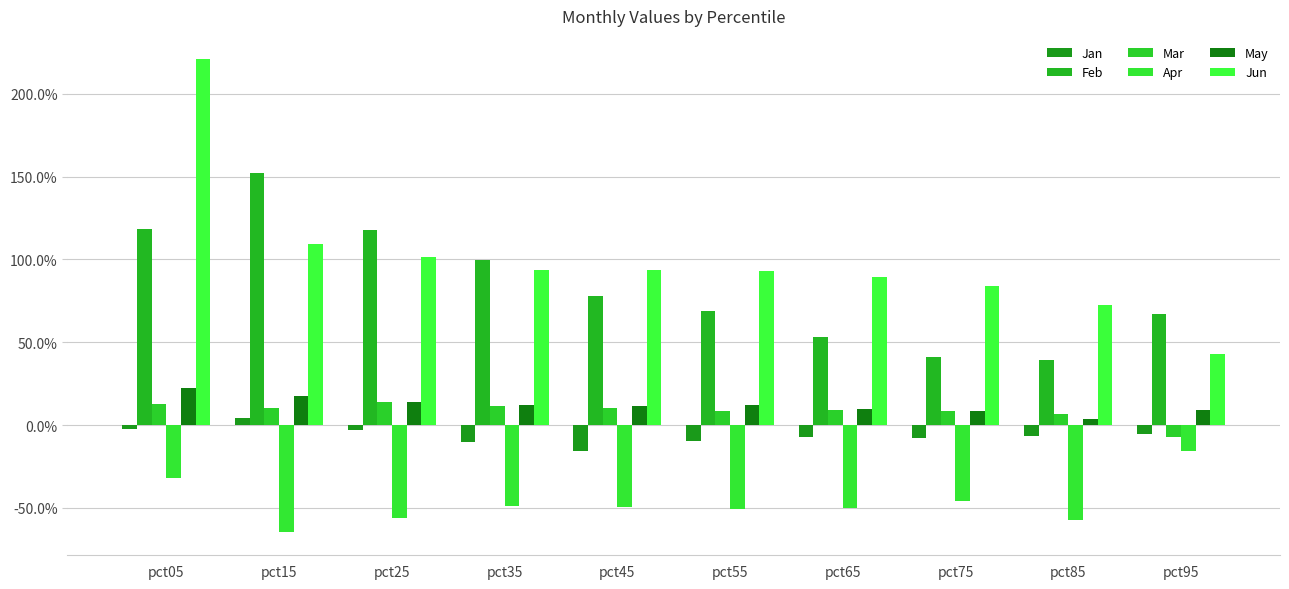

Between pct05 and pct45, which series saw the biggest shift?

Jun